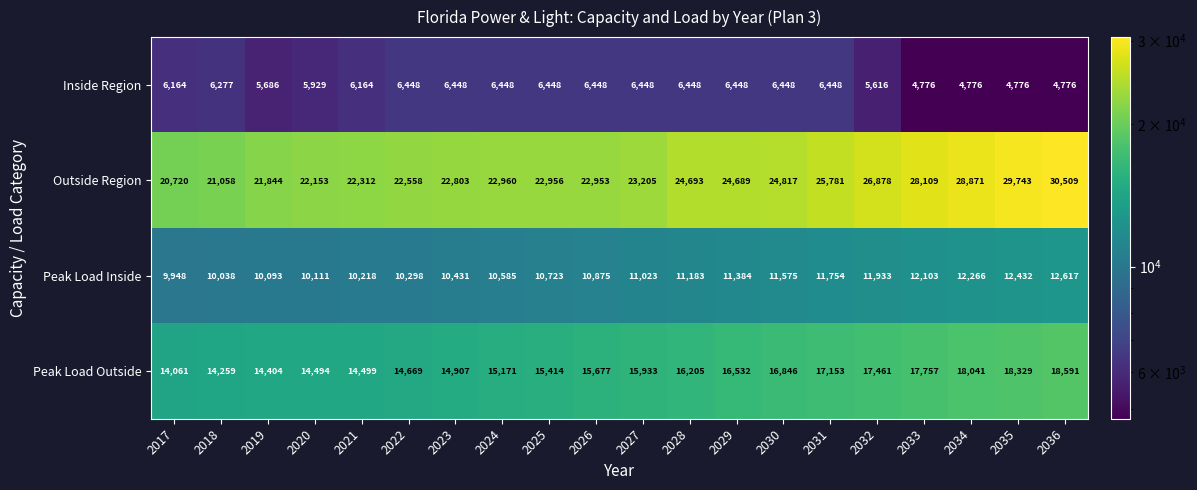

At which category is the sum across all series the highest?

2036